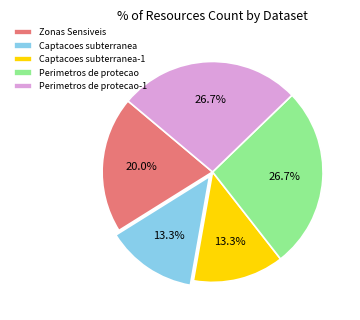

Between Perimetros de protecao and Zonas Sensiveis, which is larger?

Perimetros de protecao